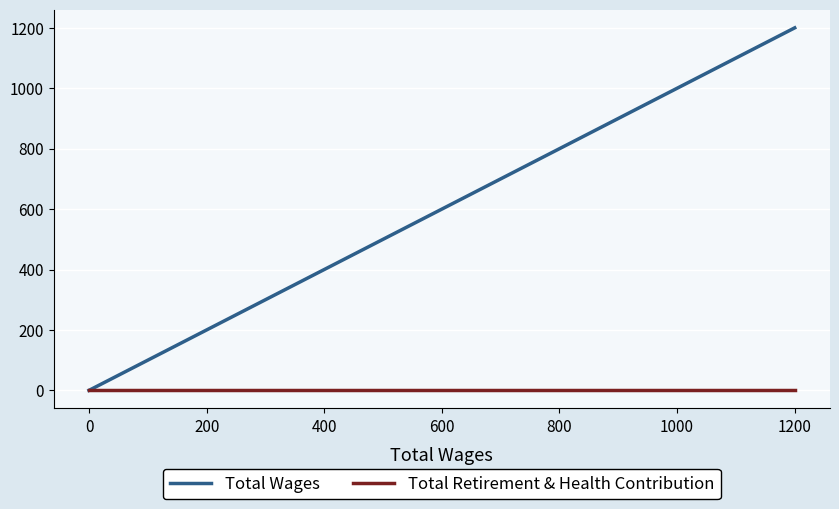

Is the value of Total Retirement & Health Contribution at 400 greater than the value of Total Wages at 200?

No